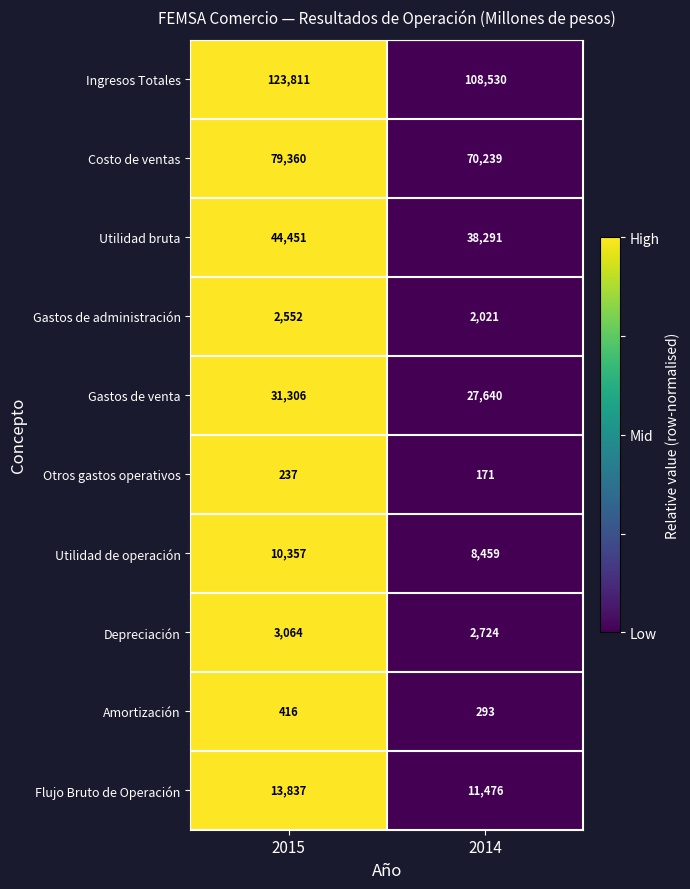

Which category has the lowest value across all series?

2014